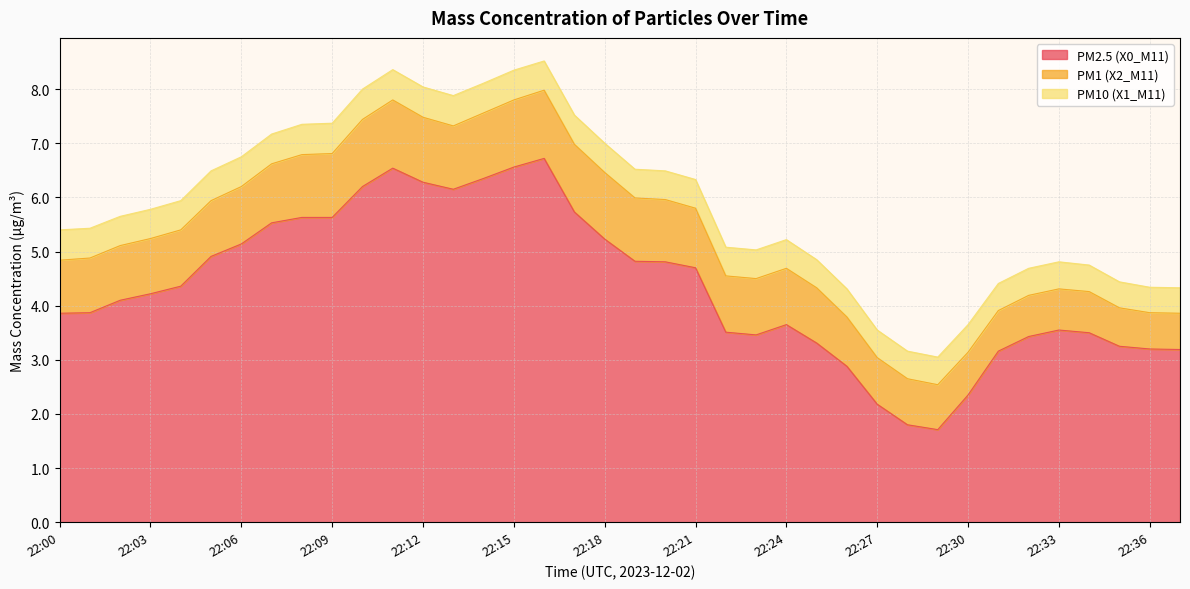

What is the difference between the maximum and minimum values in the PM2.5 (X0_M11) series?

5.0